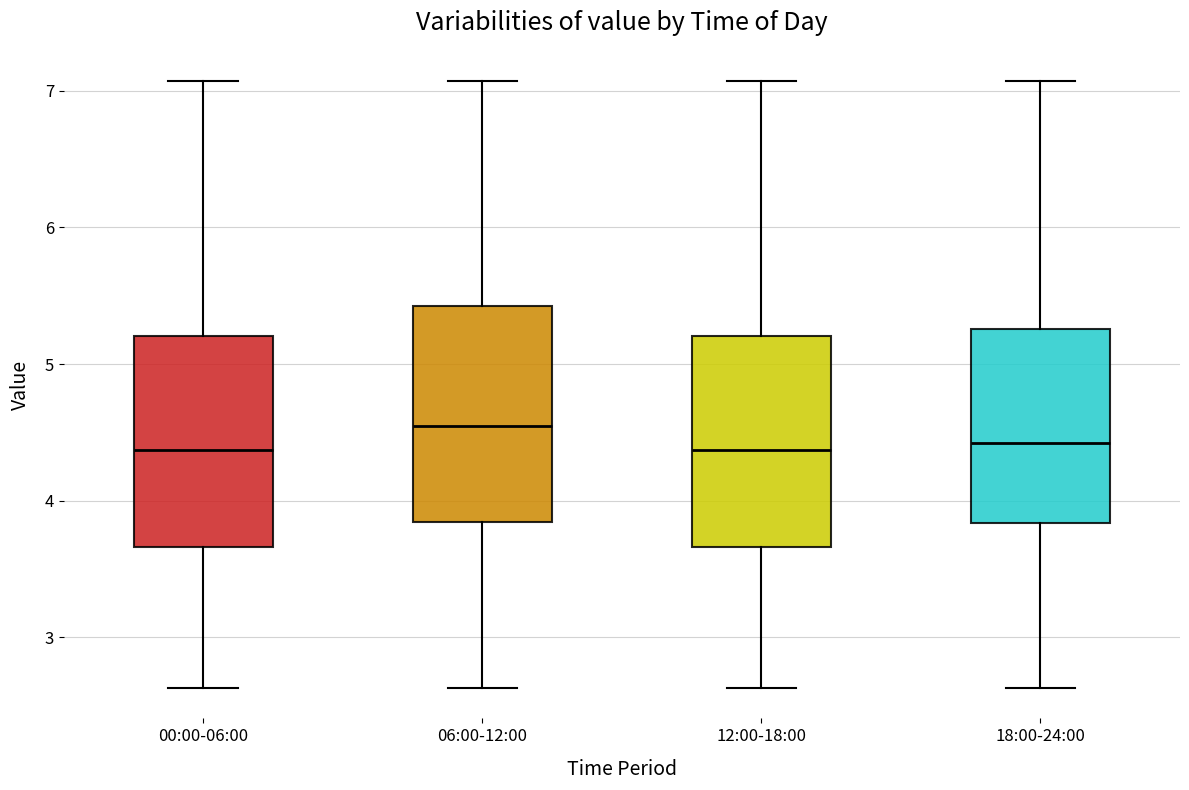

Where does the upper whisker of the box for 00:00-06:00 end on the y-axis? The values are not printed on the chart, so give them approximately, as read against the axis.

7.1